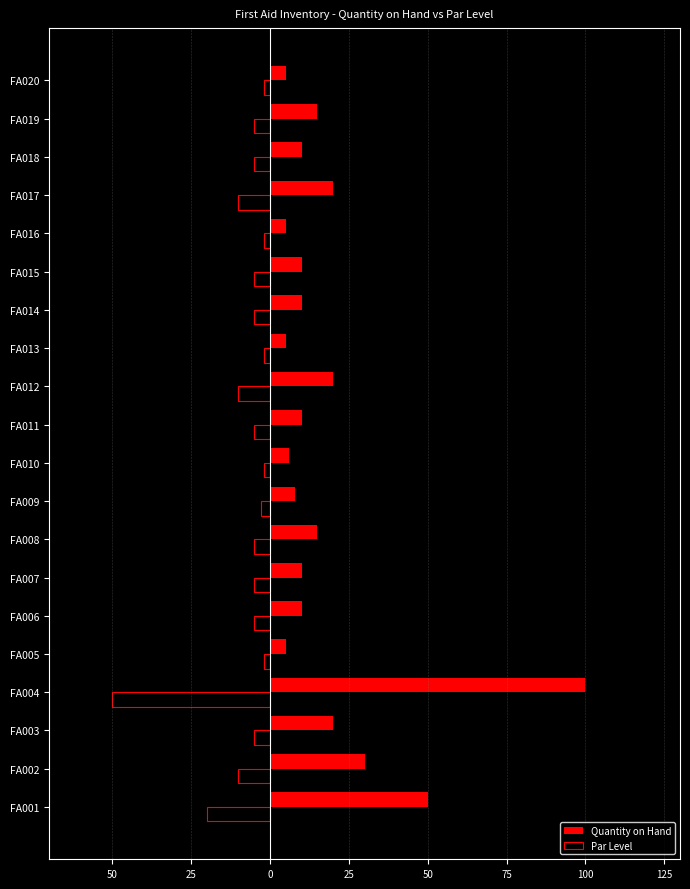

What are all the series names shown in the legend?

Quantity on Hand, Par Level